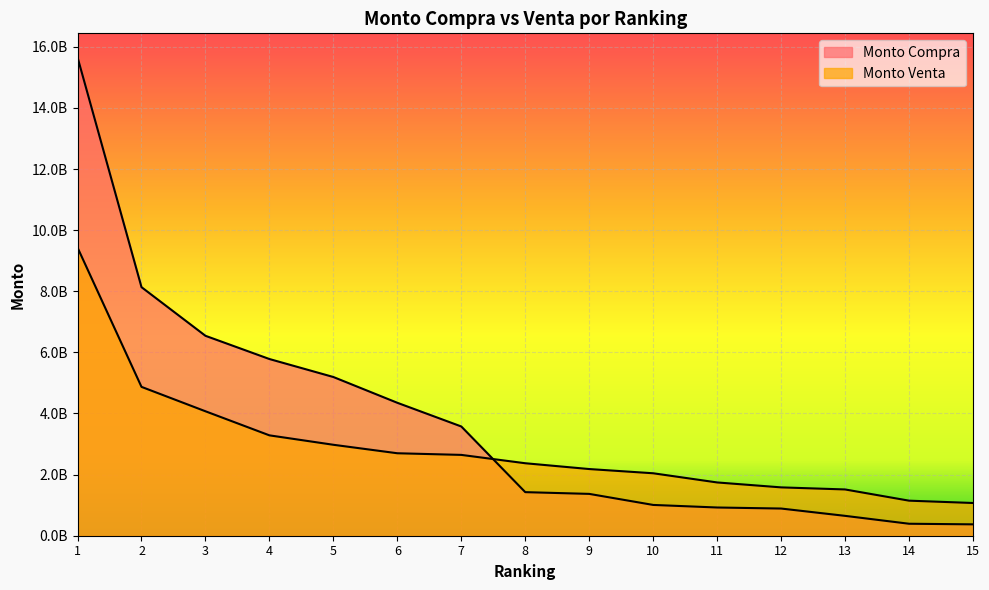

How many data points in Monto Venta are less than 2371759835?

7